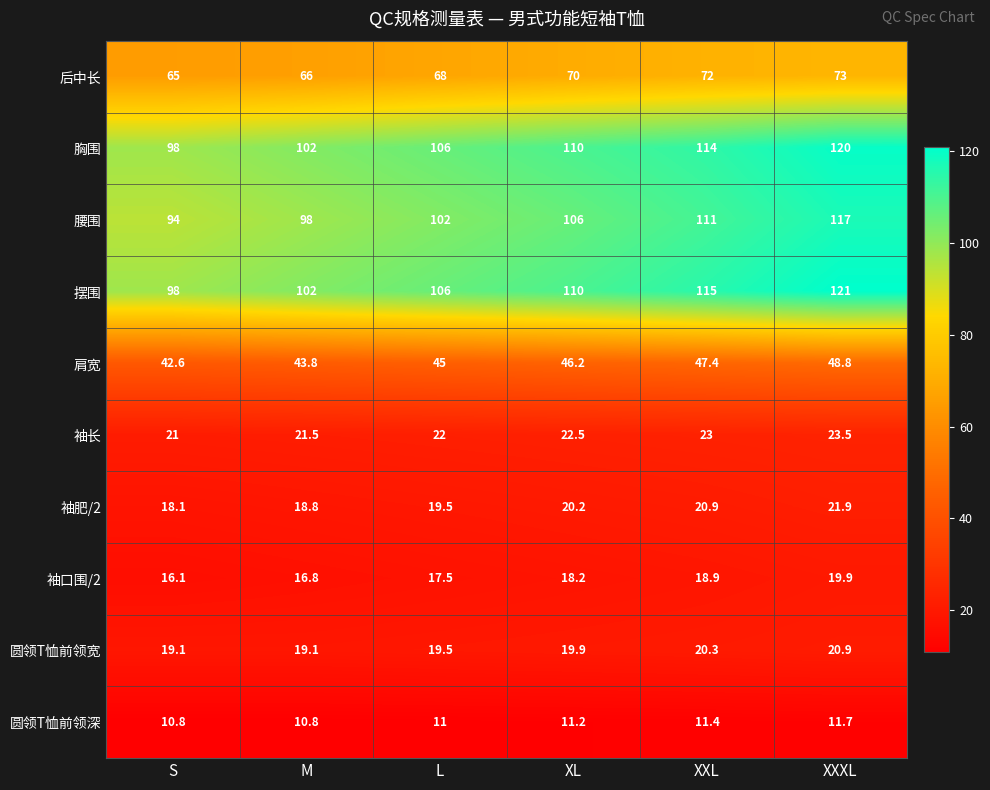

At how many categories does at least one series exceed 52?

6